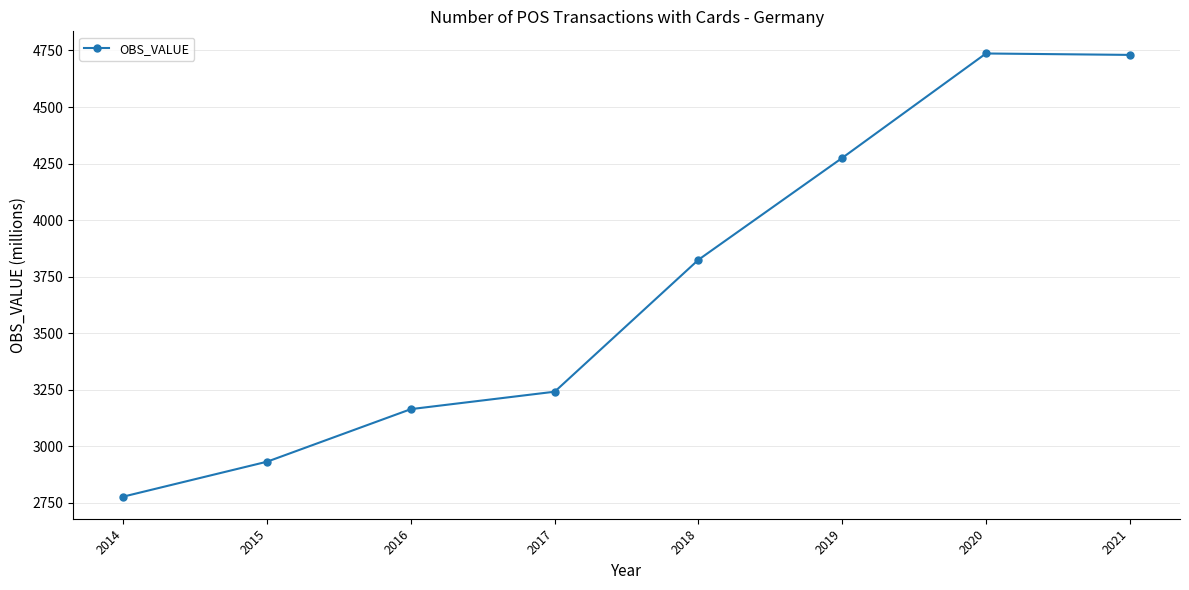

What is the maximum value shown in the chart?

4736.7